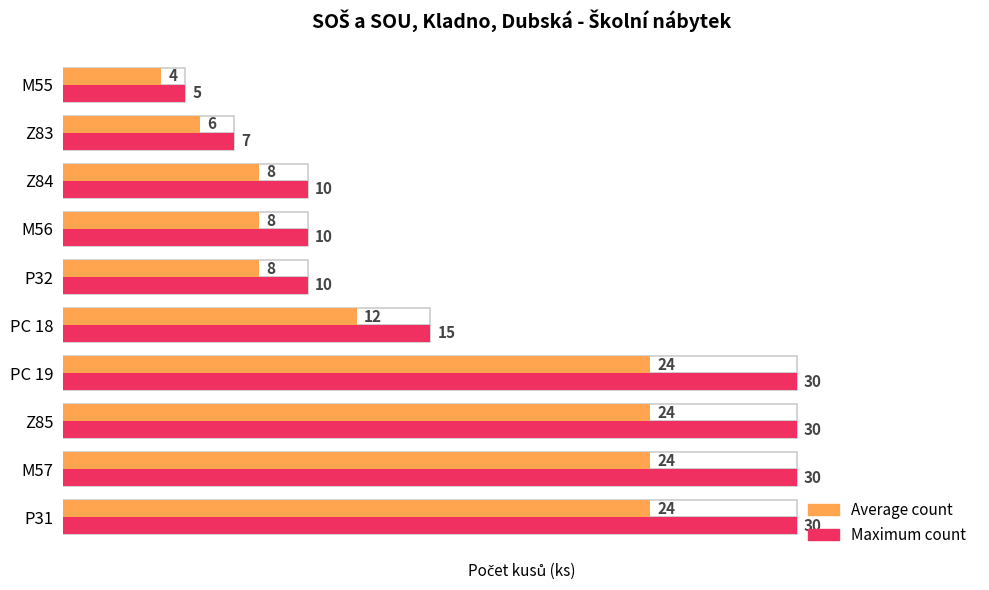

What is the value of the Average count bar at the 7th from the left?

8.0